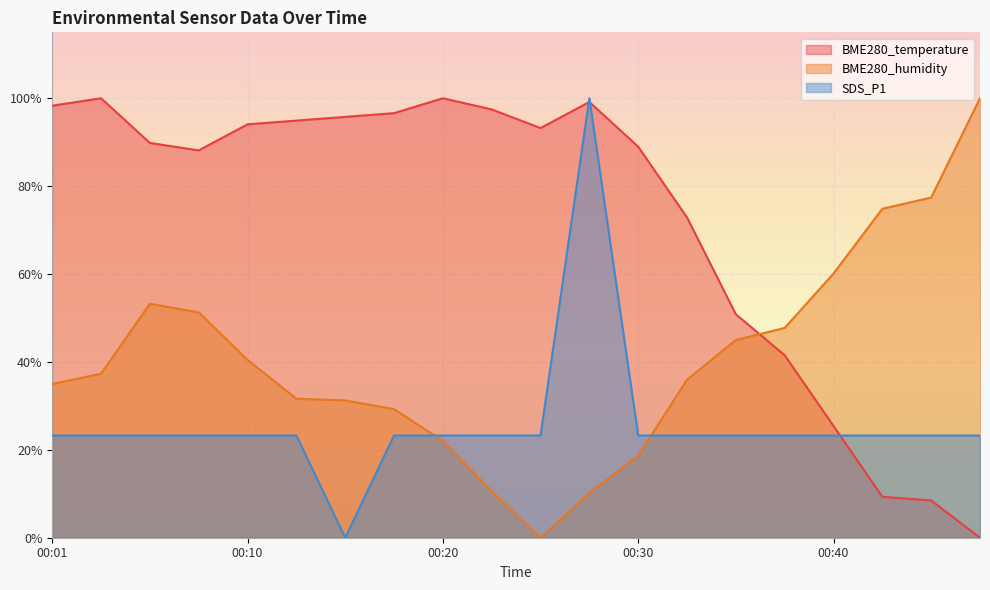

The BME280_humidity series shows 63.9 at 00:32. True or false?

False